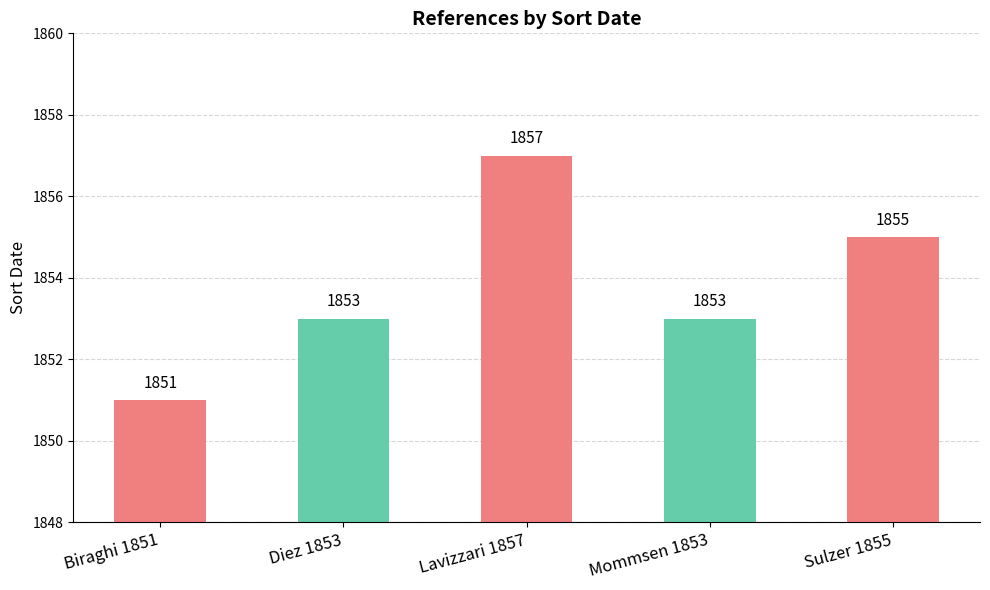

Reading left to right, transcribe all the data shown in this chart.

Biraghi 1851=1851	Diez 1853=1853	Lavizzari 1857=1857	Mommsen 1853=1853	Sulzer 1855=1855